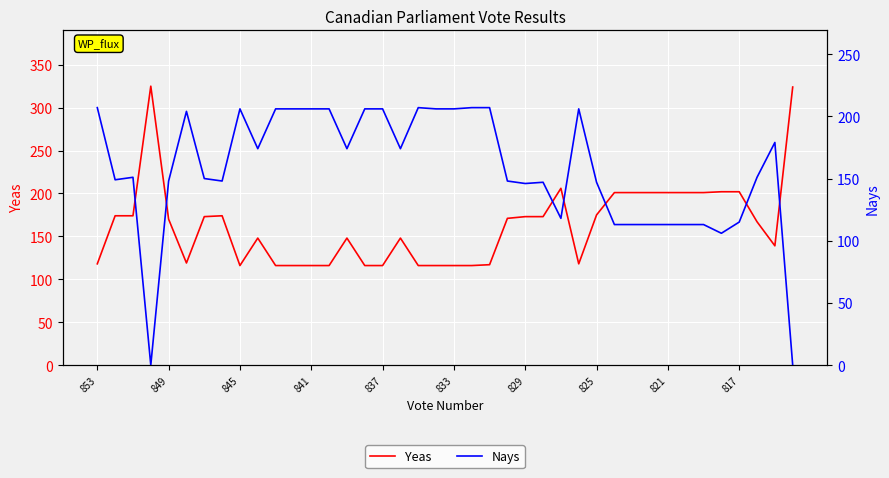

Count the number of data series in this chart.

2